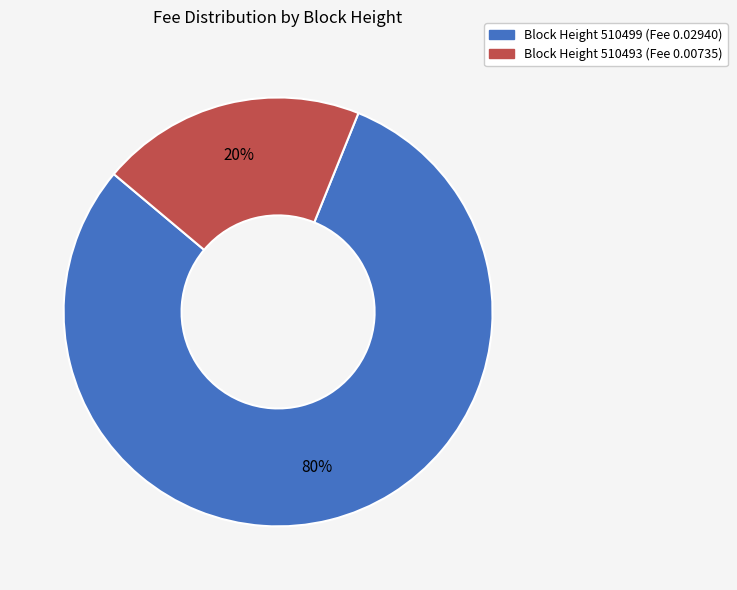

Is there a majority slice in this chart?

Yes